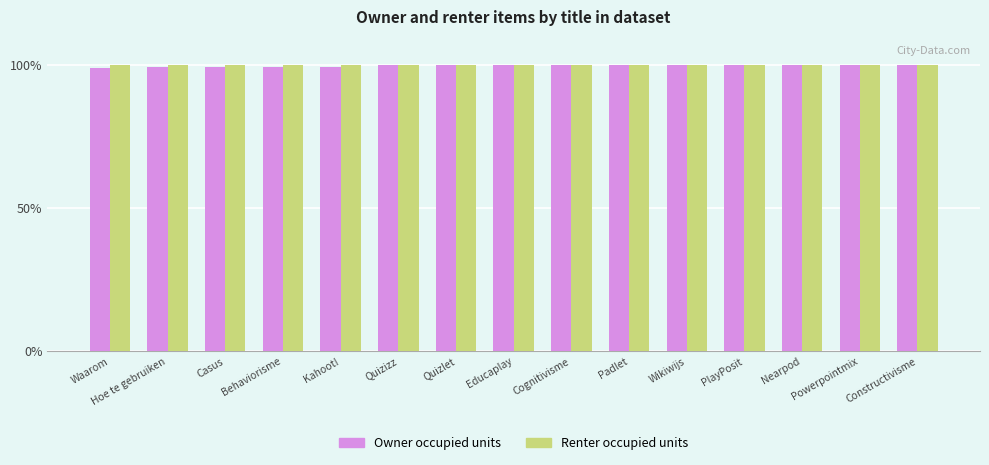

What is the greatest value displayed?

100.0